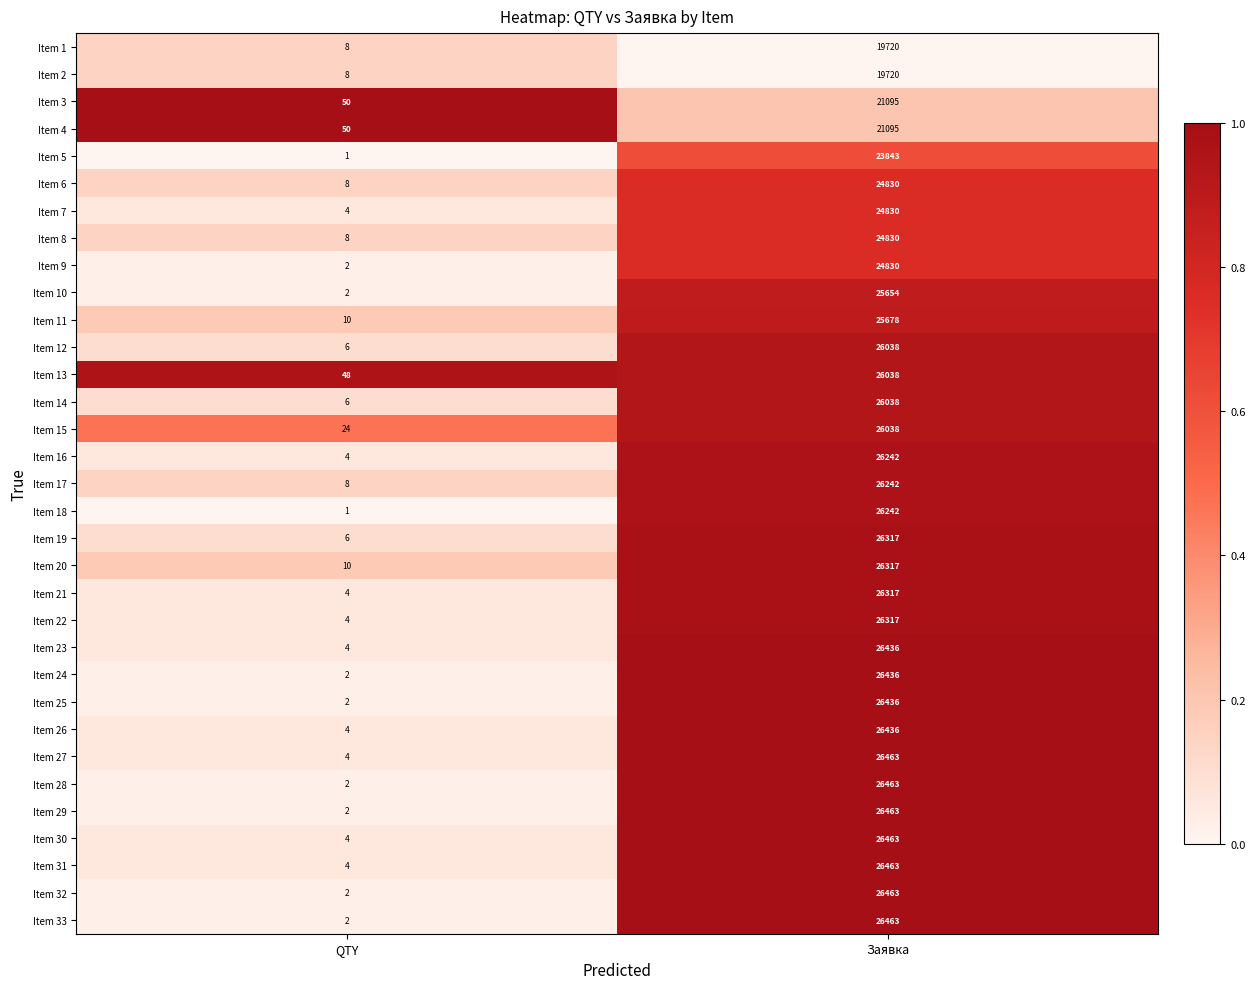

Is it true that Item 32 equals 26463 at Заявка?

True